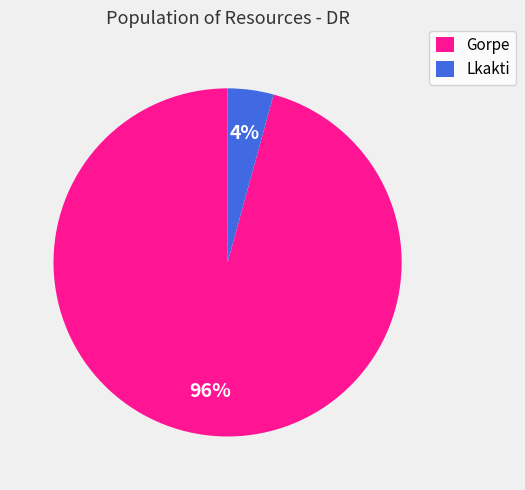

Do Lkakti and Gorpe together represent more than half of the pie?

Yes